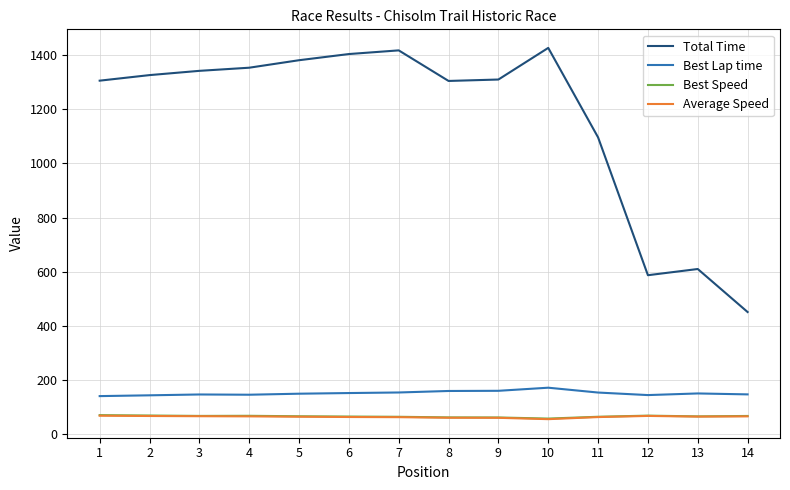

What is the total value across all series at 10?

1711.3